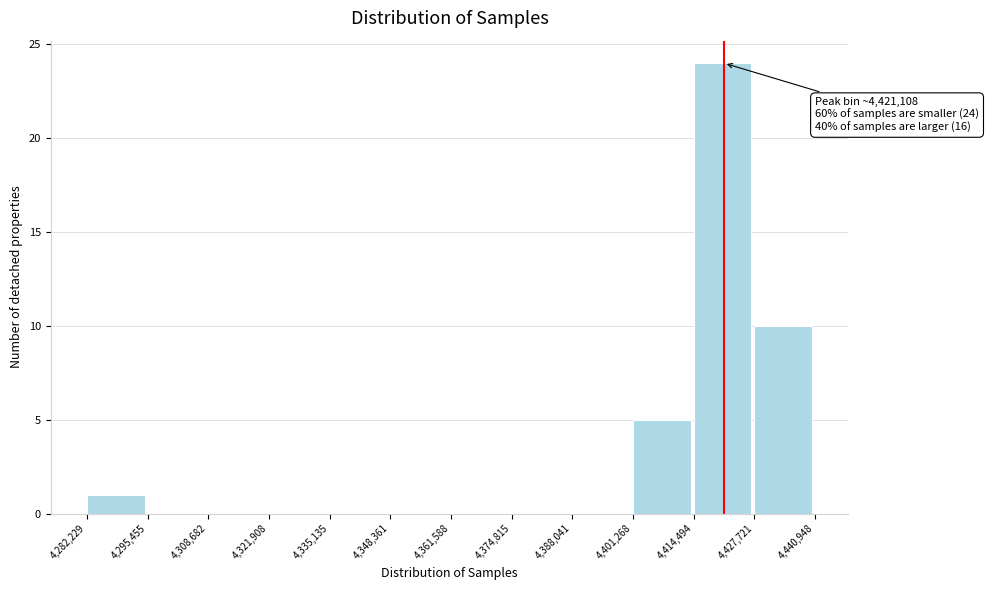

Which range on the x-axis has the tallest bar?

4,414,494 to 4,427,721